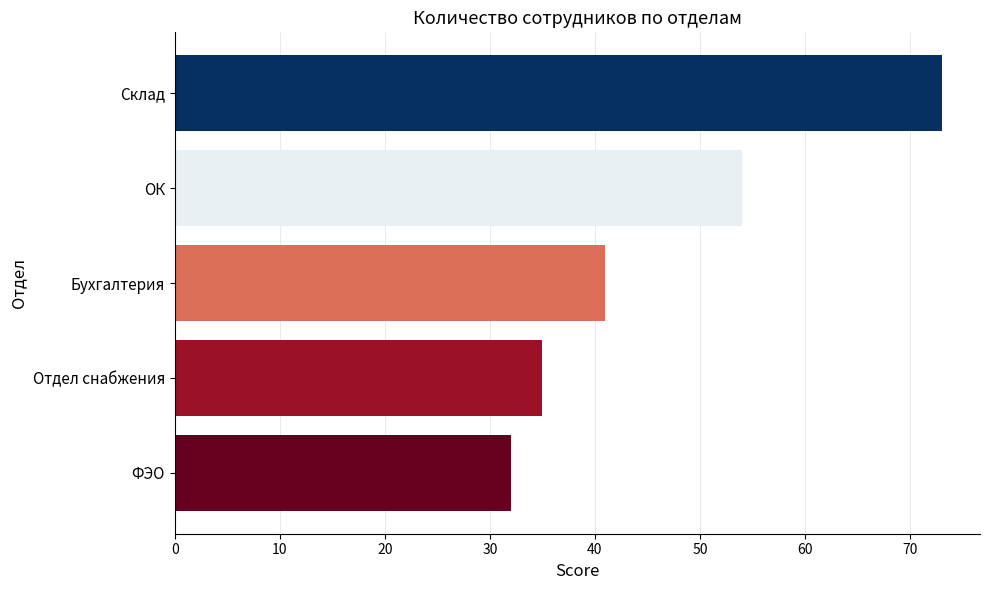

How many data points are less than 41?

2